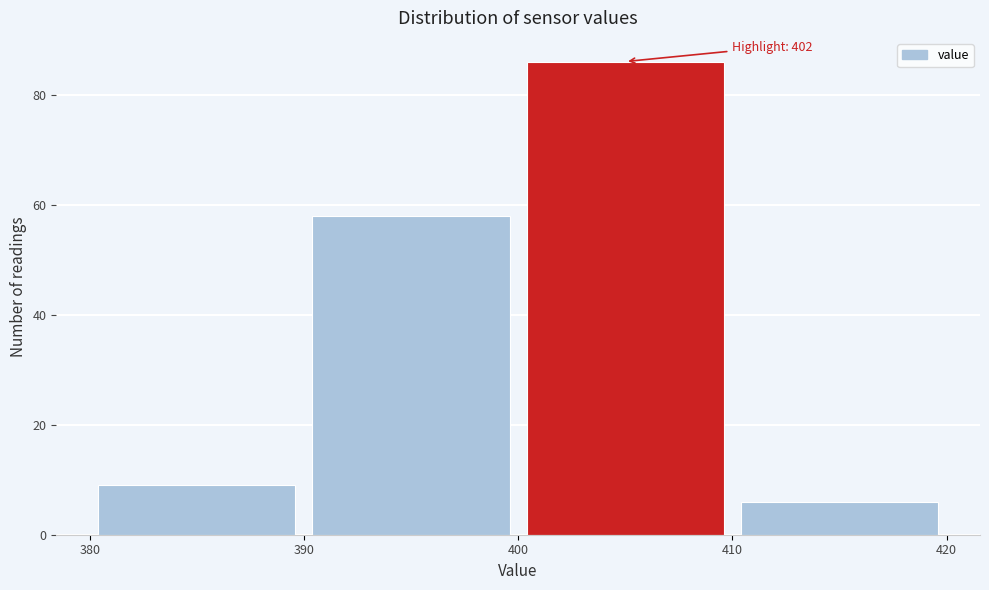

Which range on the x-axis has the tallest bar?

400 to 410